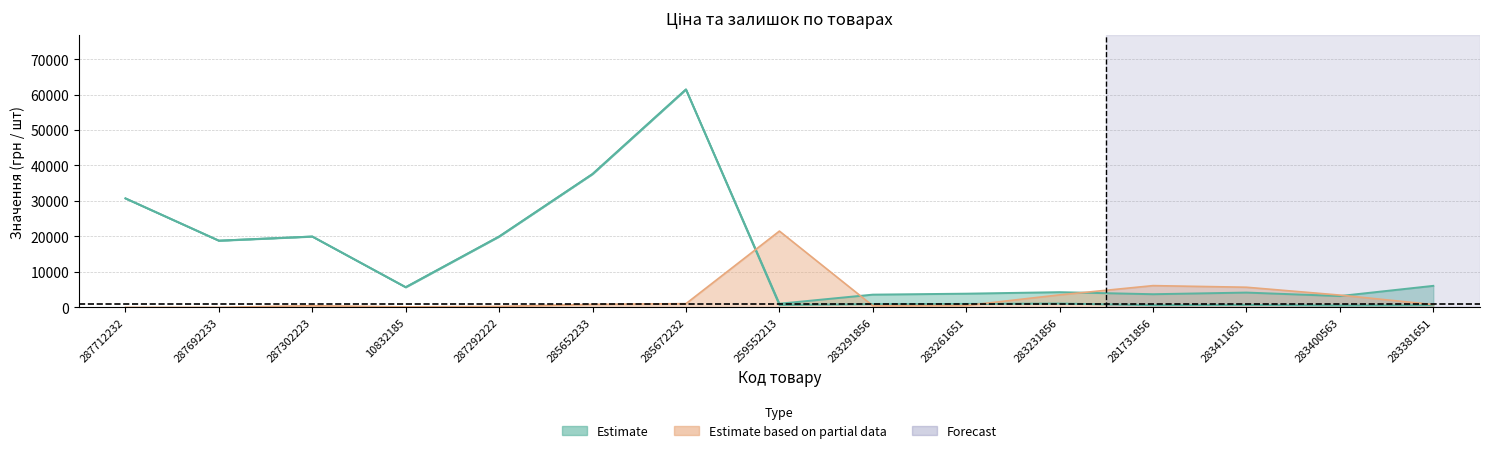

At how many categories does at least one series exceed 37276?

2